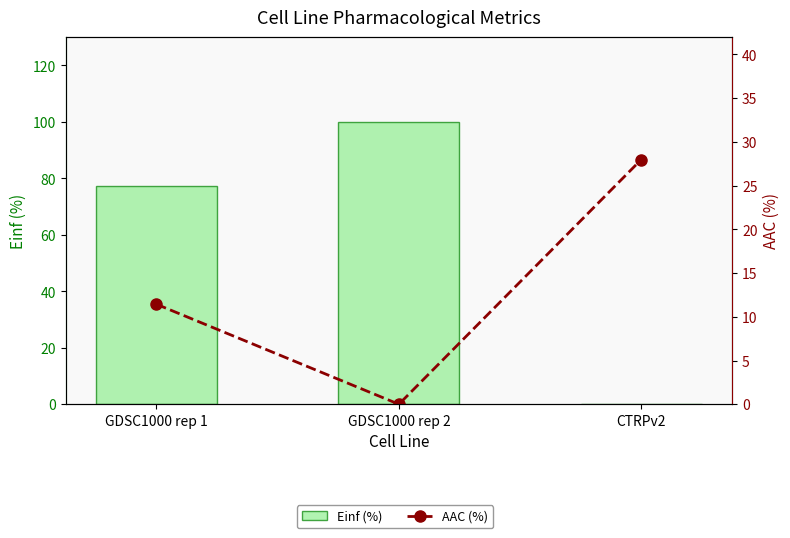

Reading right to left, extract all data points from this chart.

Einf (%): 0.0	100.0	77.1
AAC (%): 28.0	0.0	11.4